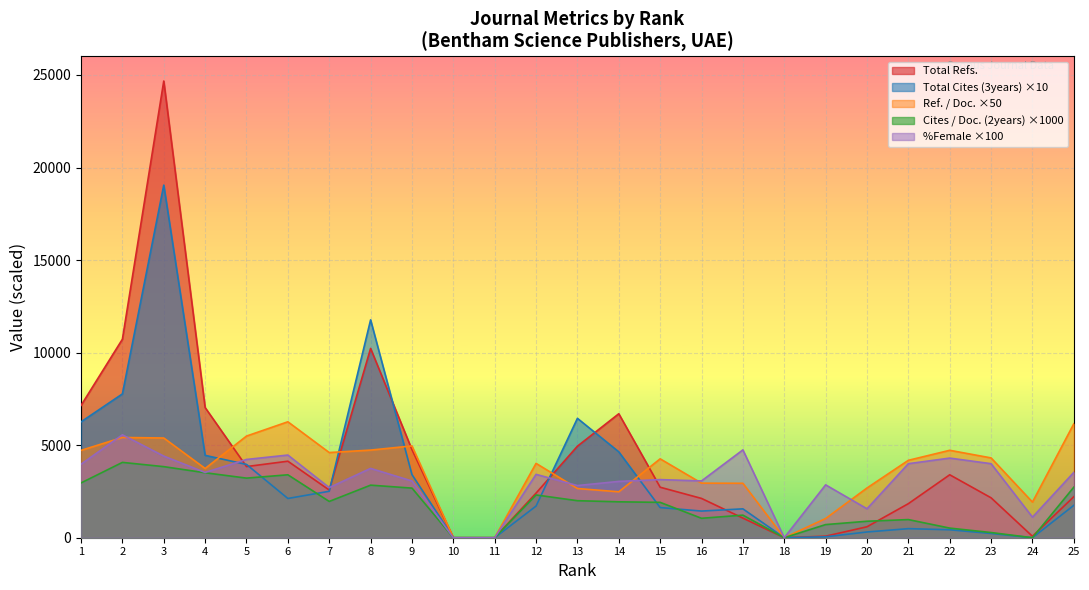

Rank the series by their maximum value, from highest to lowest.

Total Refs., Total Cites (3years) ×10, Ref. / Doc. ×50, %Female ×100, Cites / Doc. (2years) ×1000